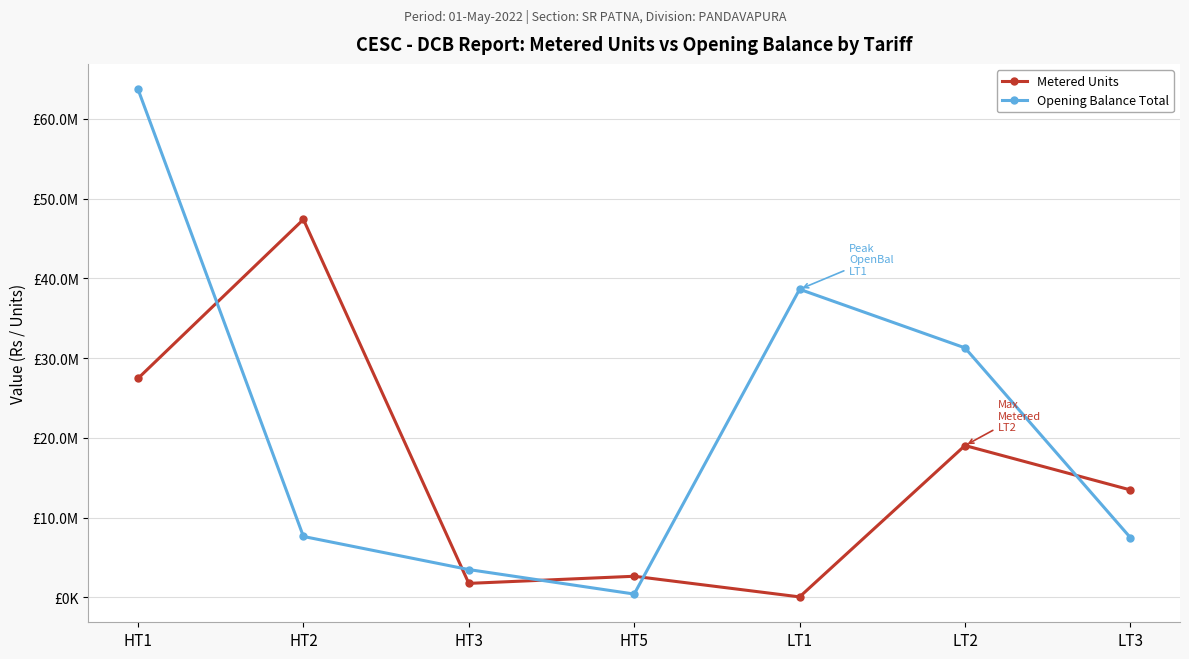

Does the chart have visible grid lines?

Yes